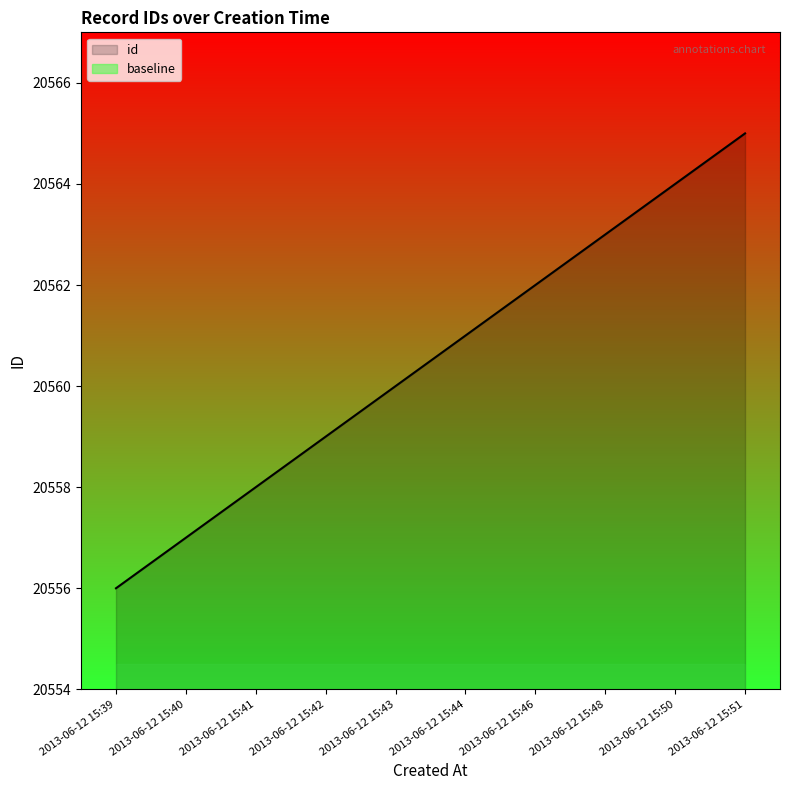

What is the change in value from 2013-06-12 15:43 to 2013-06-12 15:48?

+3